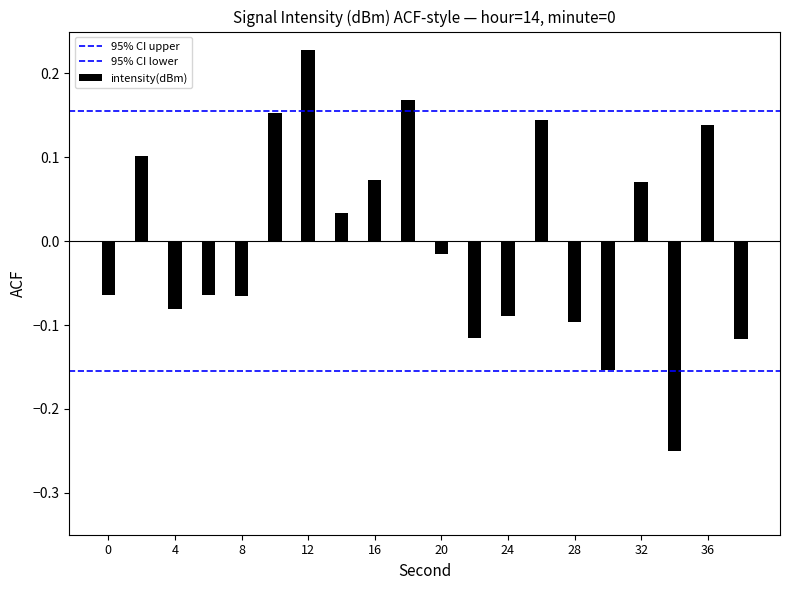

Which series has the largest total across all categories?

95% CI upper